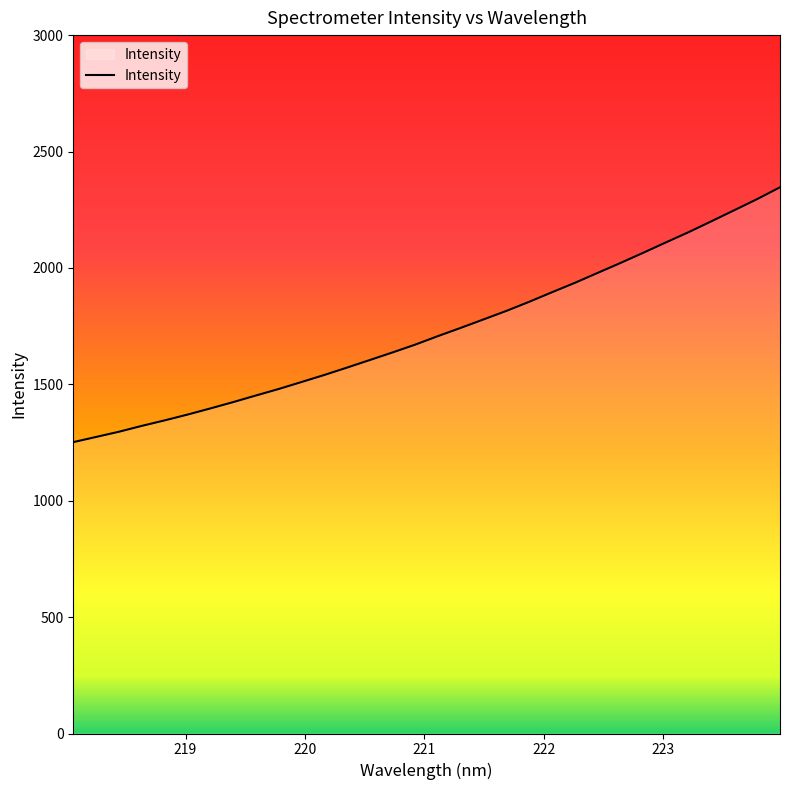

What is the smallest value displayed?

1251.6